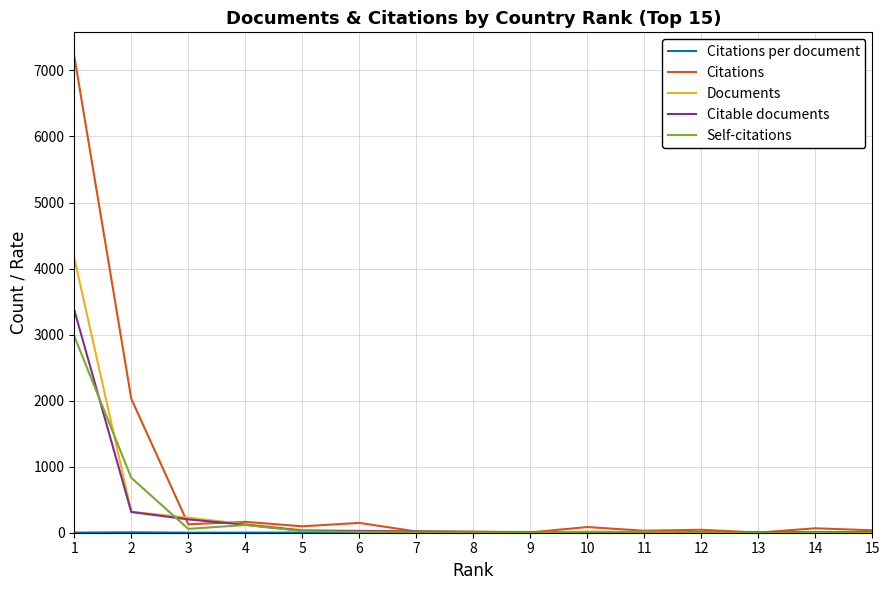

What is the maximum value for Citable documents?

3372.0